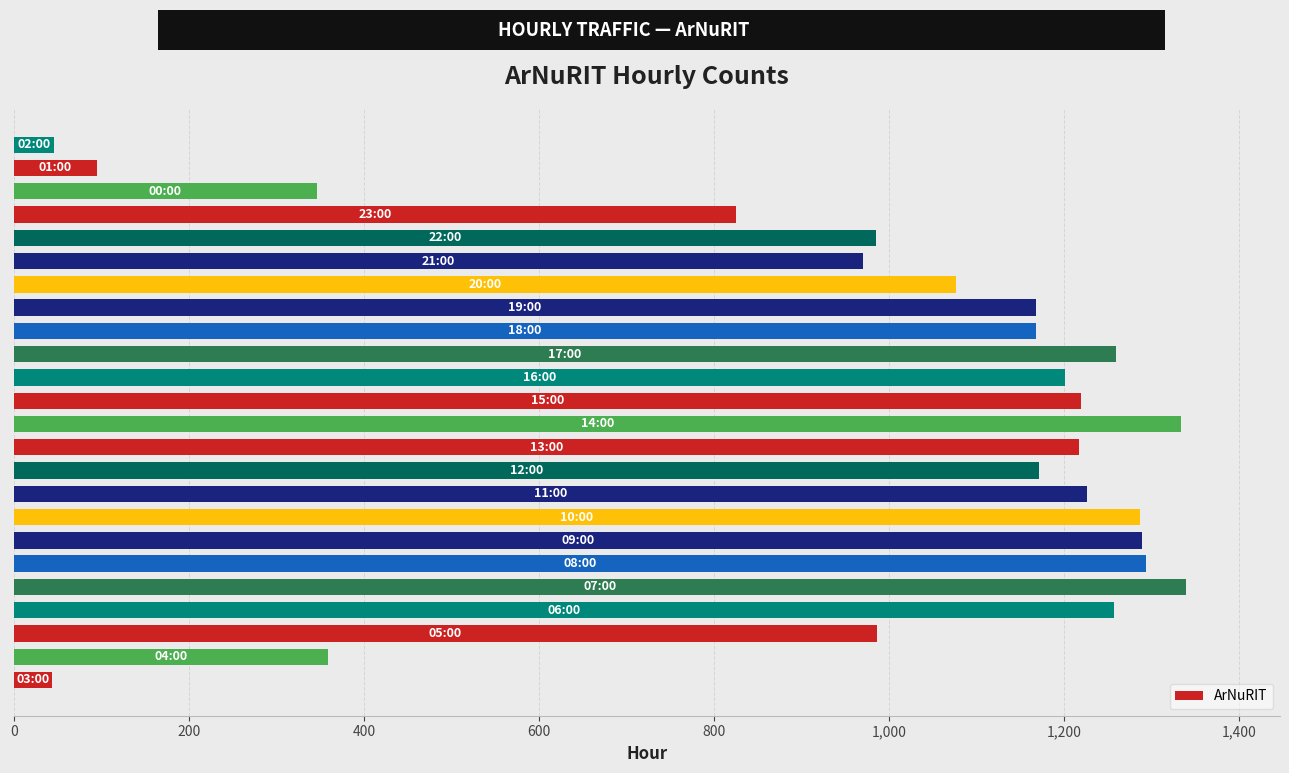

What is the difference between the second highest and minimum values?

1290